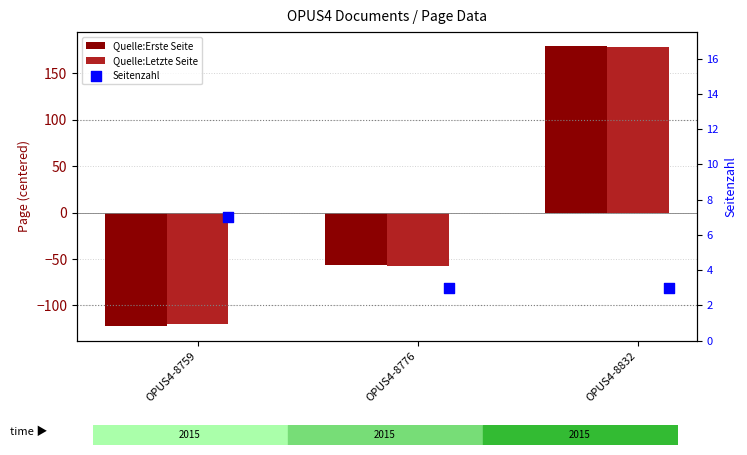

At how many categories does at least one series exceed 52?

1